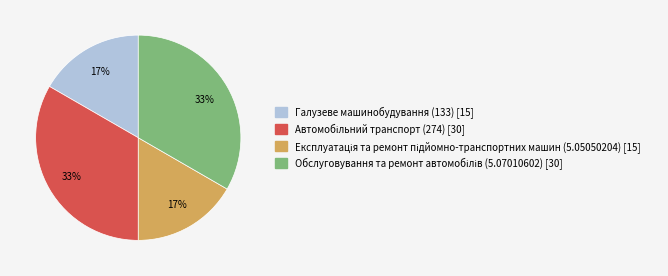

To the nearest percent, what portion does Галузеве машинобудування (133) [15] represent?

17%